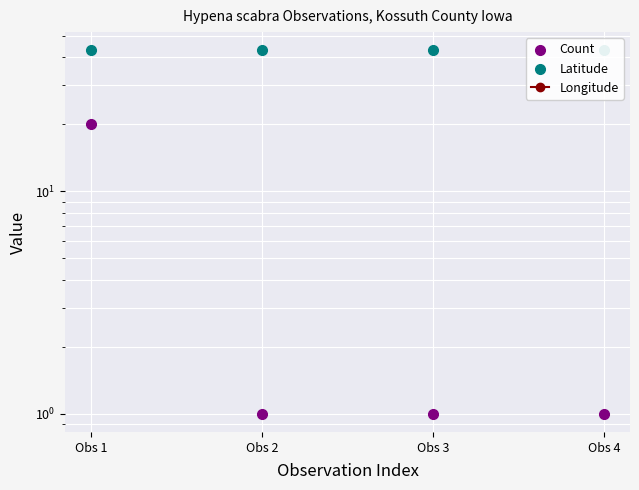

Which series reaches the maximum Y coordinate?

Latitude